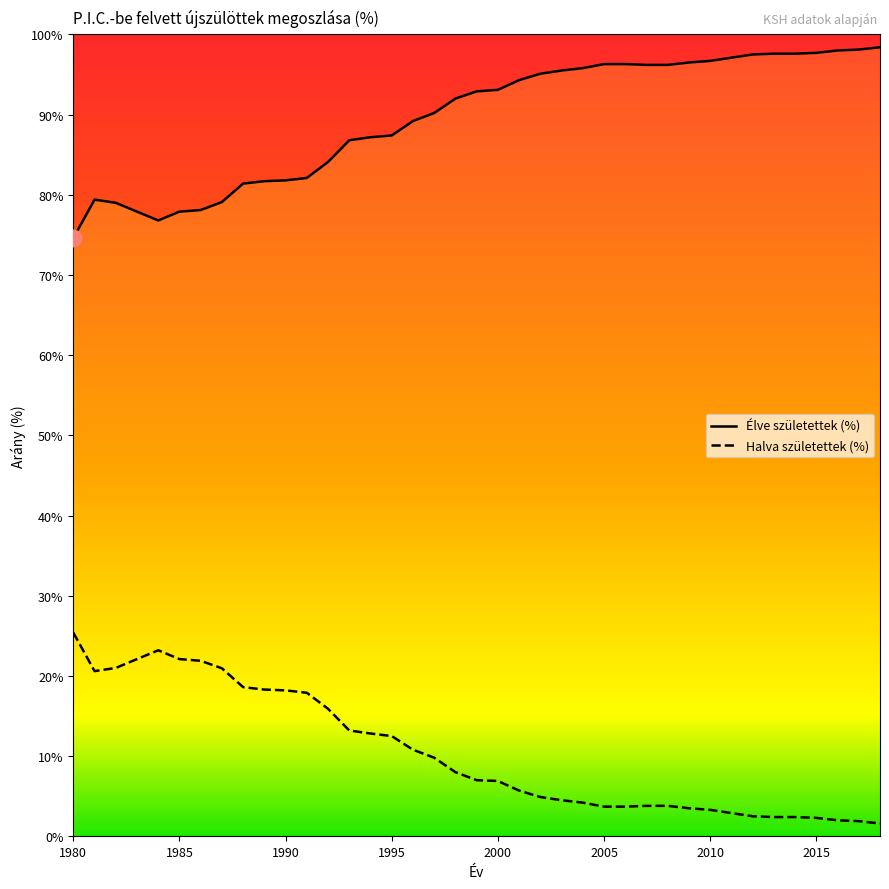

What value does the Halva születettek (%) series have at 2006?

3.7